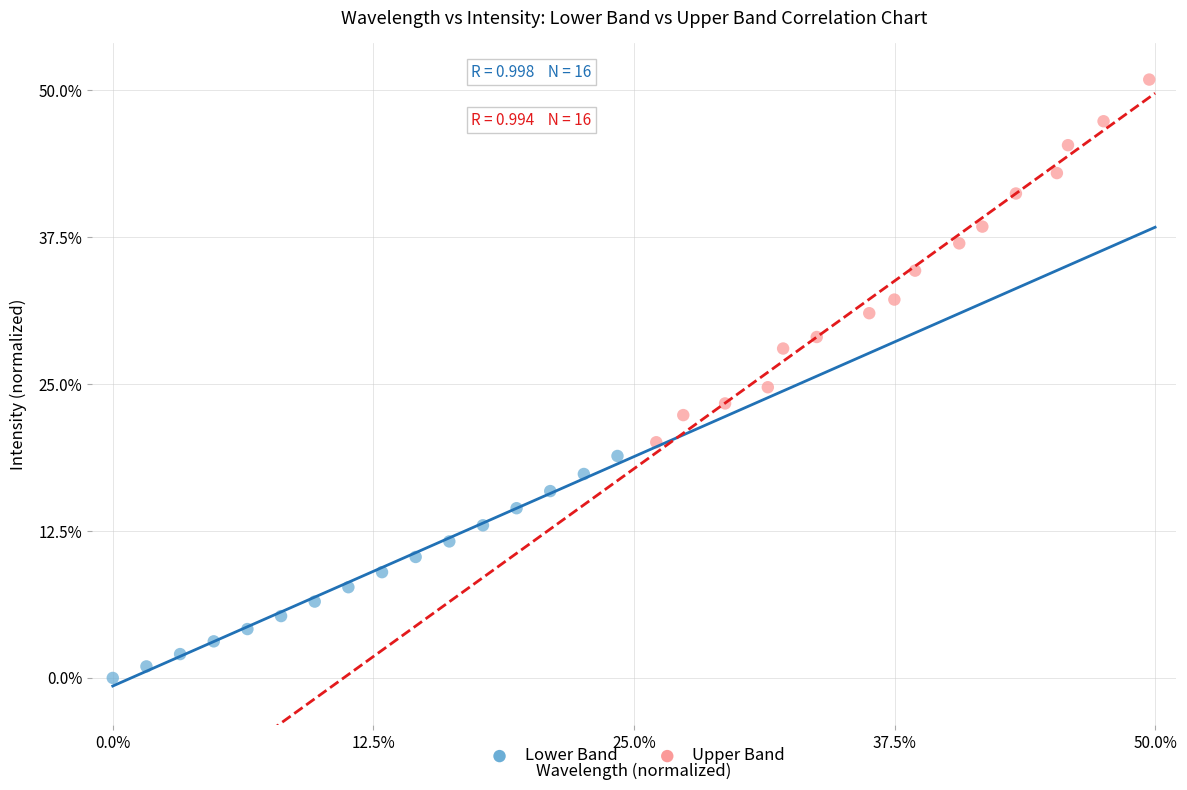

Which series contains the lowest Y value?

Lower Band